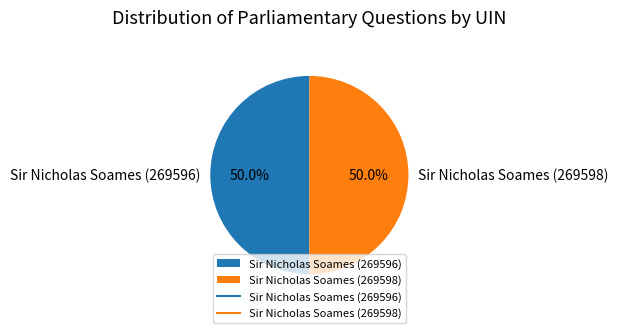

How many slices are in this pie chart?

2